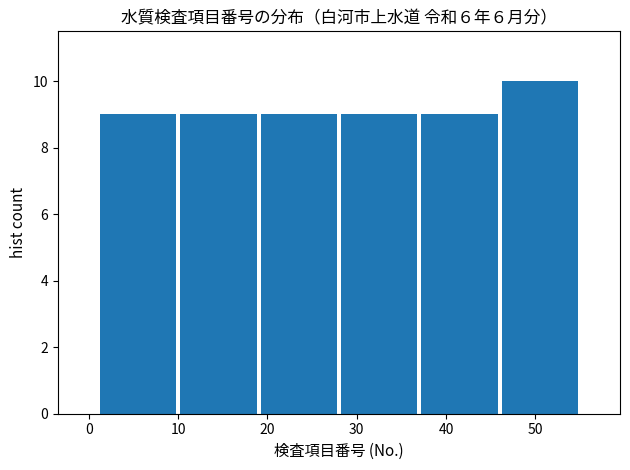

What is the height of the bar covering 37 to 46 on the x-axis? The values are not printed on the chart, so give them approximately, as read against the axis.

9